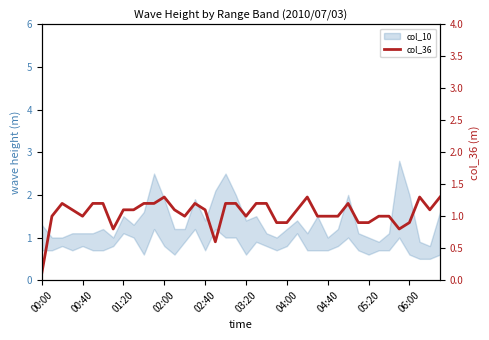

What is the difference between the second highest and second lowest values?

0.7